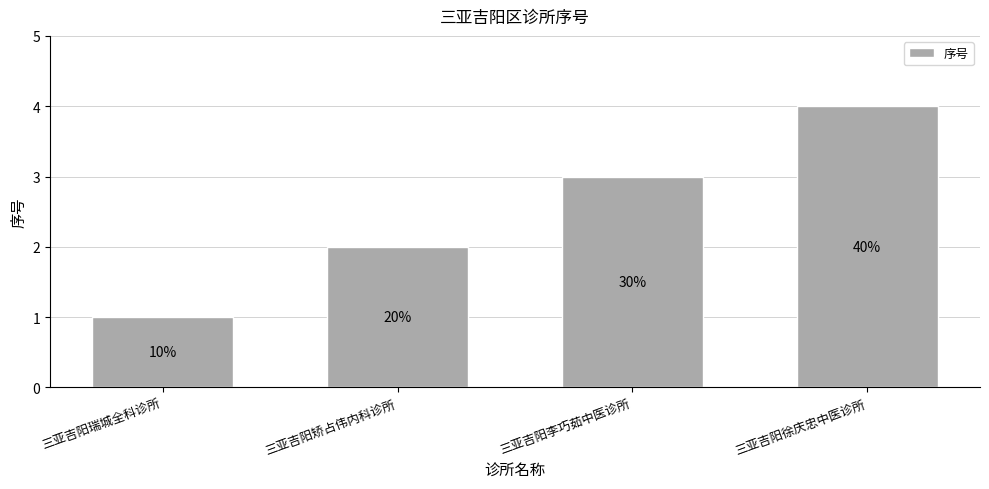

What position from the right is 三亚吉阳矫占伟内科诊所?

3